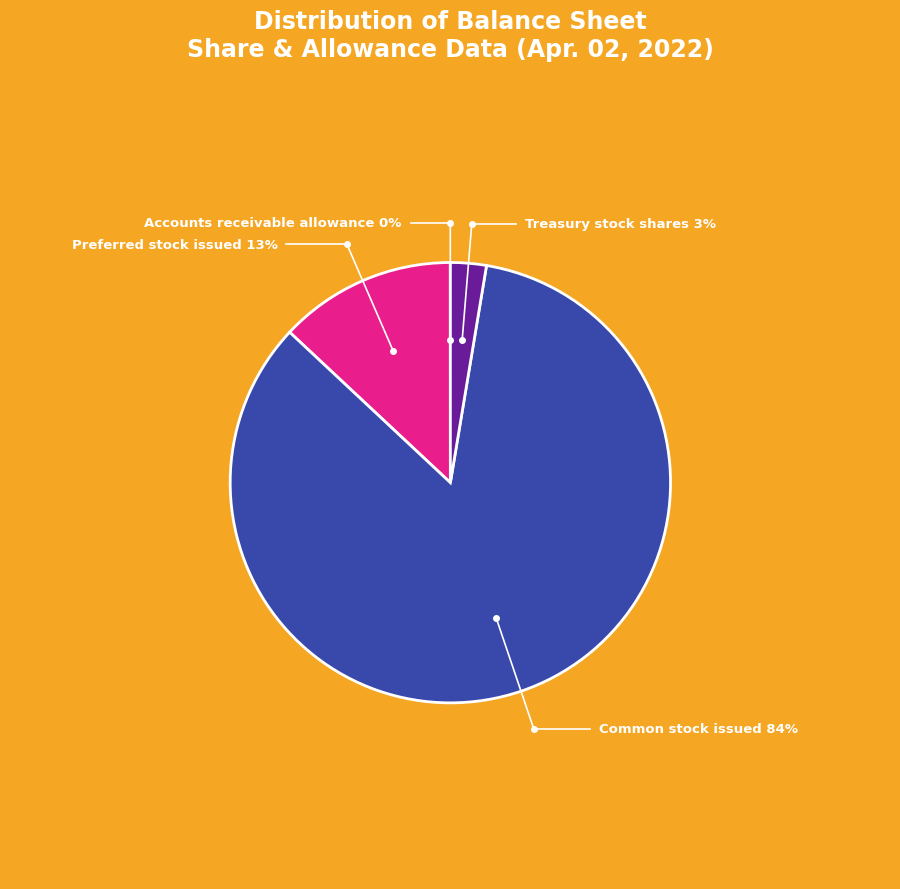

To the nearest percent, what portion does Common stock issued represent?

84%